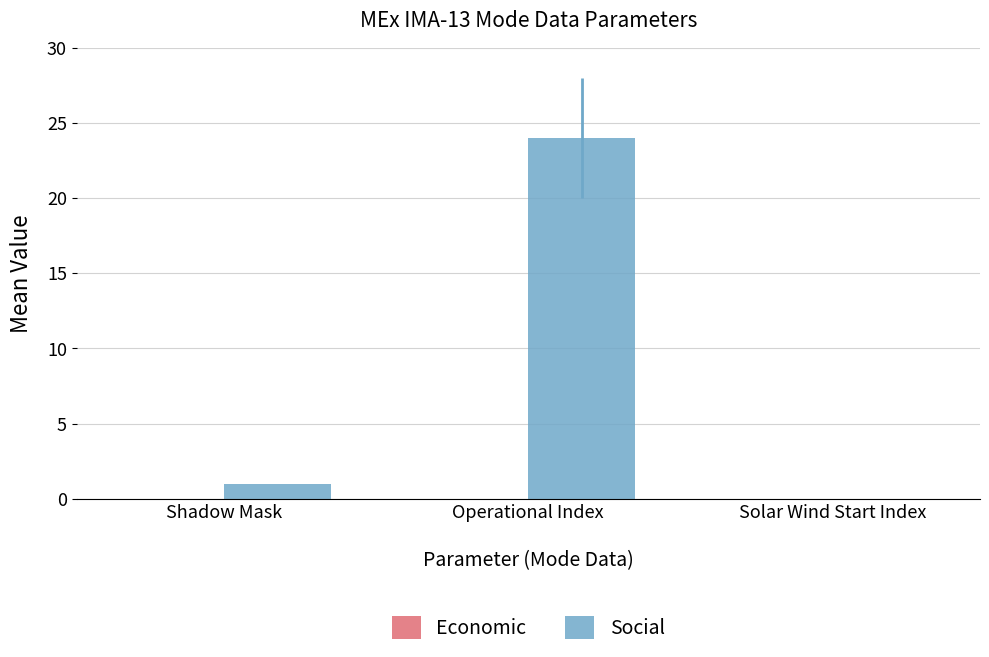

Which has a higher value, Solar Wind Start Index or Shadow Mask?

Shadow Mask